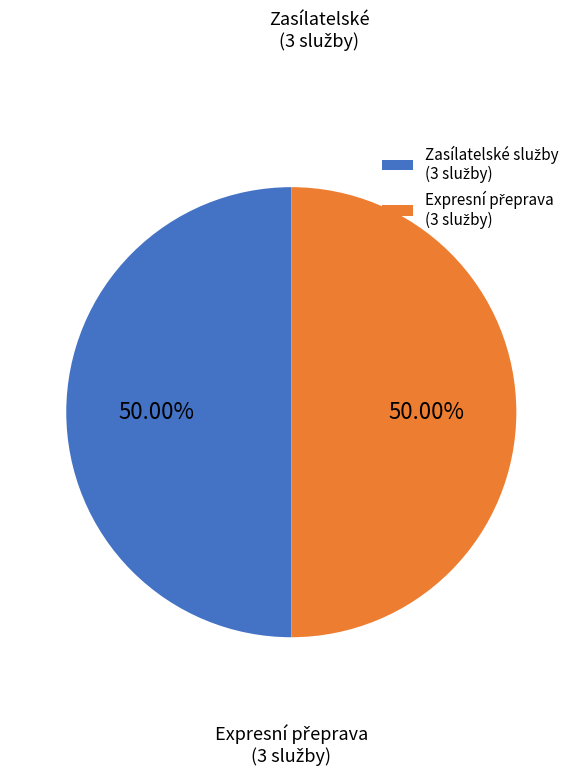

How many segments does this pie chart have?

2